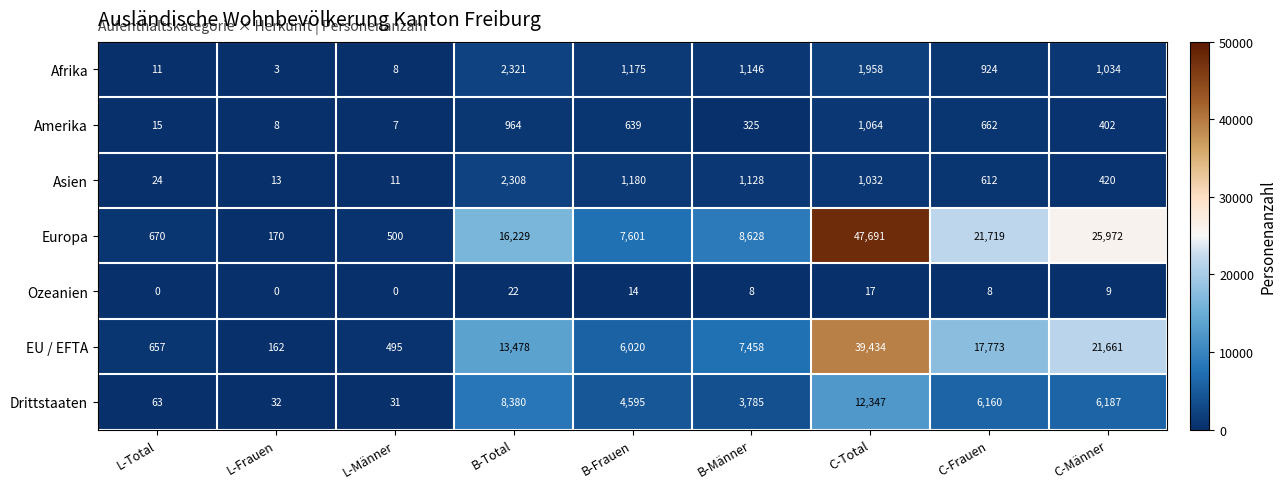

Rank the series at C-Frauen from lowest to highest value.

Ozeanien, Asien, Amerika, Afrika, Drittstaaten, EU / EFTA, Europa